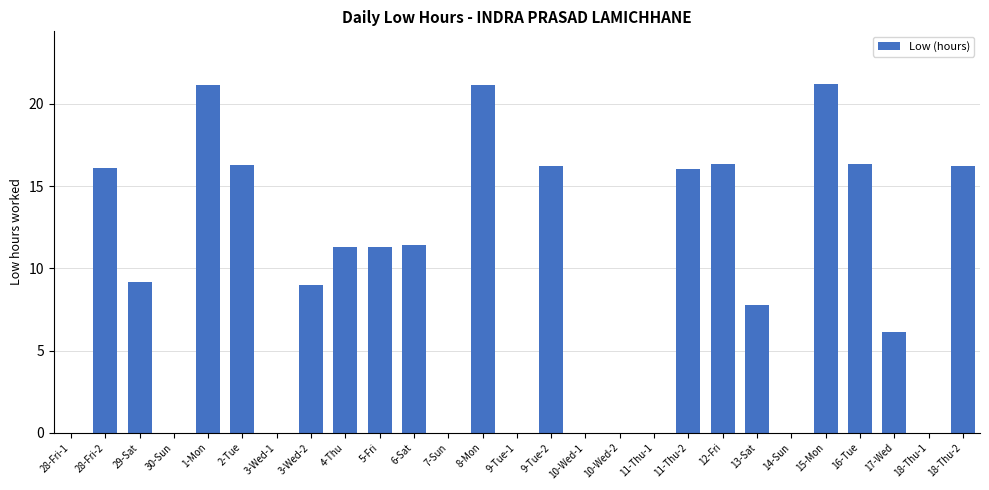

Are the bars horizontal?

No